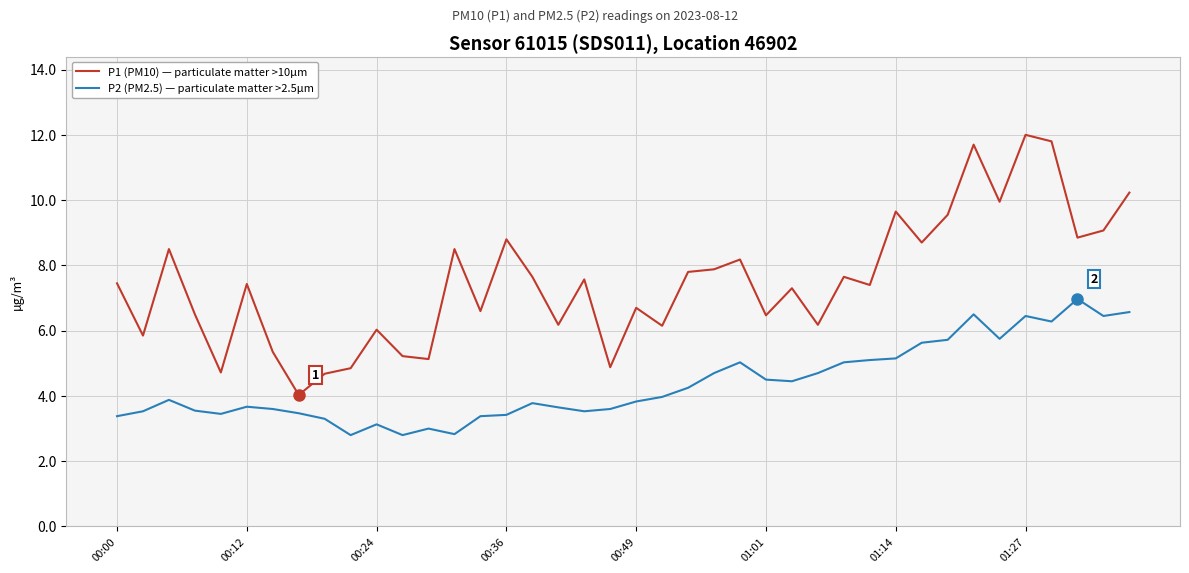

Does the chart display data point markers on the line(s)?

No